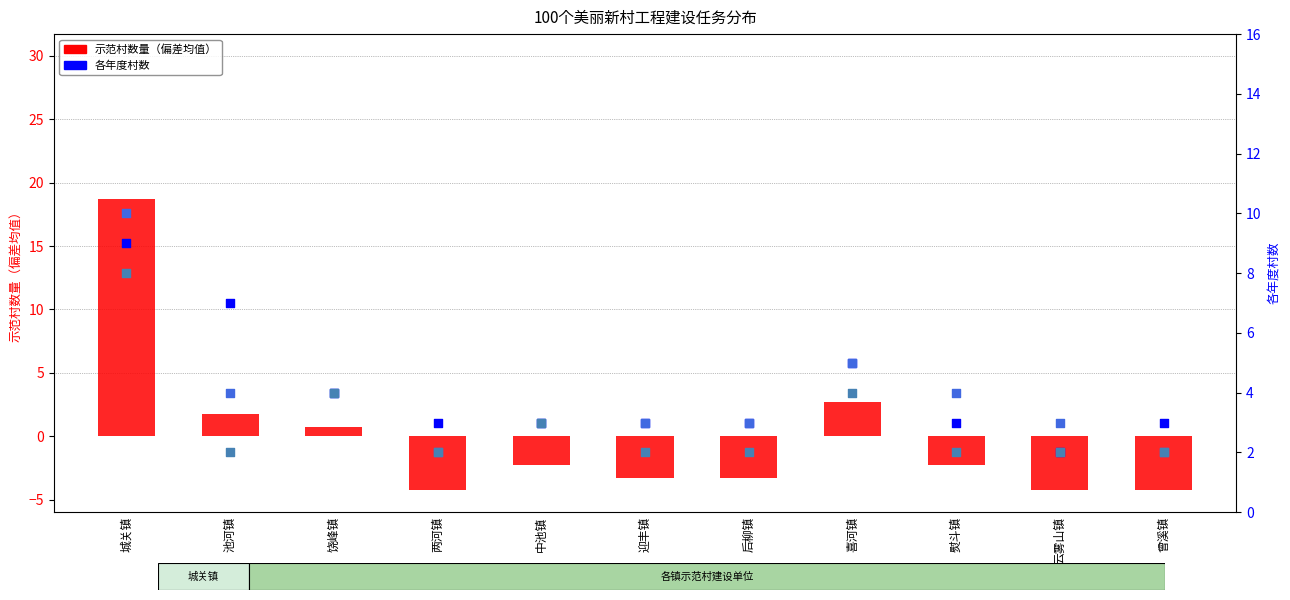

Which series contains the highest Y value?

示范村数量（偏差均值）